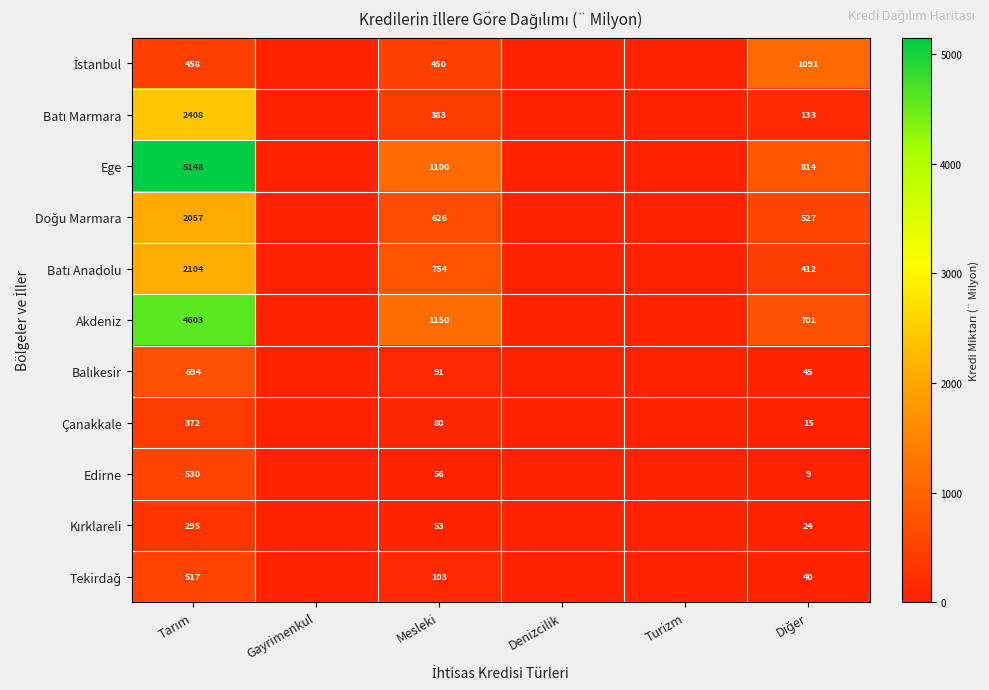

At how many categories does at least one series exceed 4479?

1